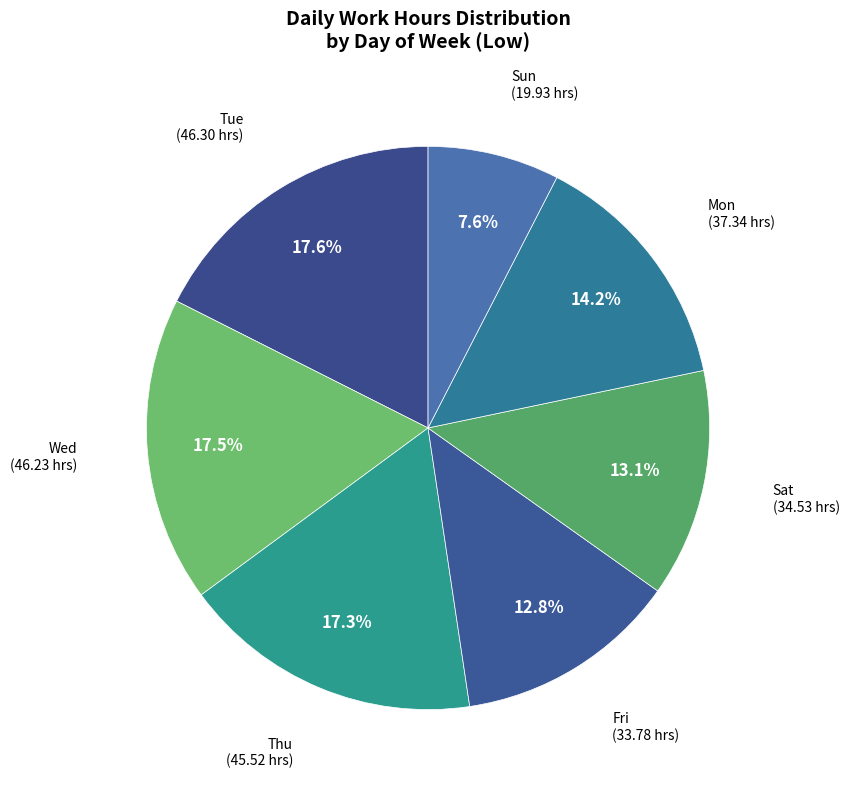

What is the smallest slice in the pie chart?

Sun